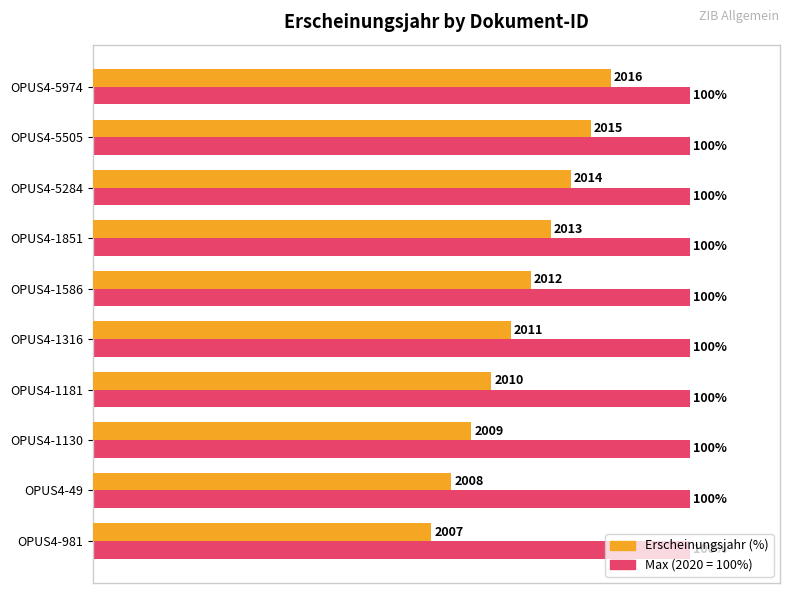

At which category is the sum across all series the highest?

OPUS4-5974